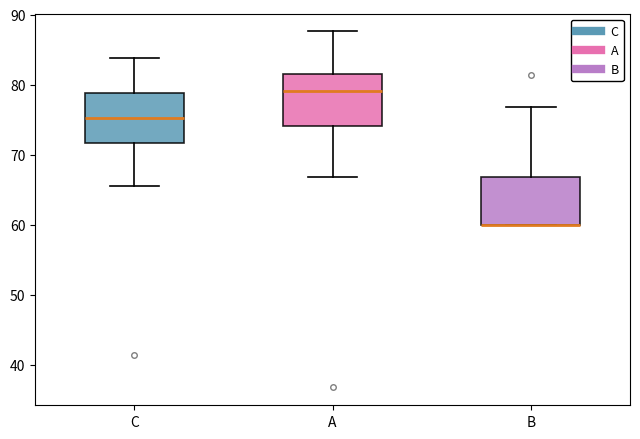

Where does the upper whisker of the box for B end on the y-axis? The values are not printed on the chart, so give them approximately, as read against the axis.

77